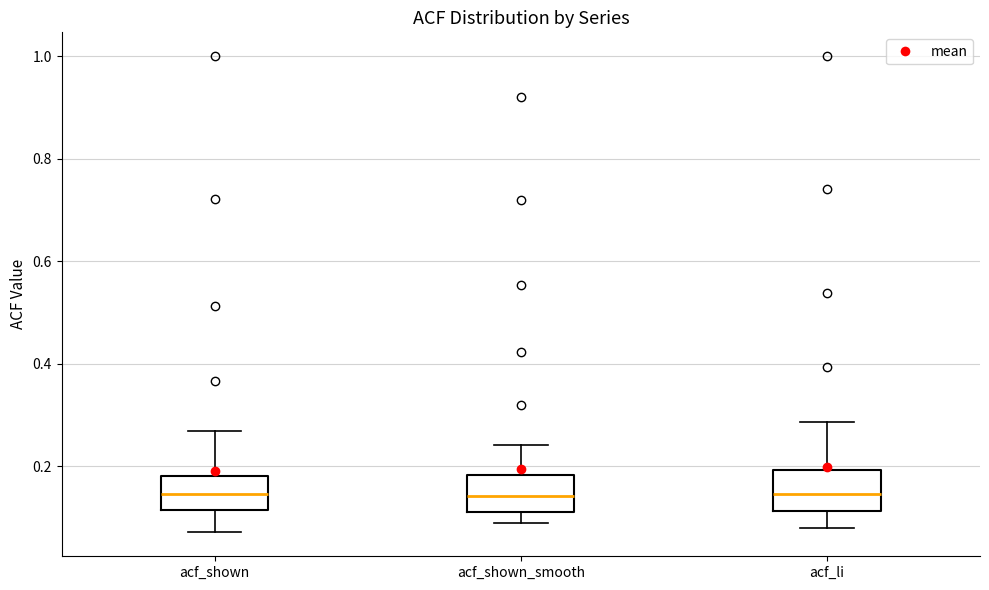

Reading left to right, transcribe this box plot: for each box, give where its median line is, the range the box spans, and where its two whiskers end, as read against the y-axis. The values are not printed on the chart, so give them approximately, as read against the axis.

acf_shown: median 0.14, box 0.12 to 0.18, whiskers 0.08 to 0.26
acf_shown_smooth: median 0.14, box 0.12 to 0.18, whiskers 0.08 to 0.24
acf_li: median 0.14, box 0.12 to 0.20, whiskers 0.08 to 0.28